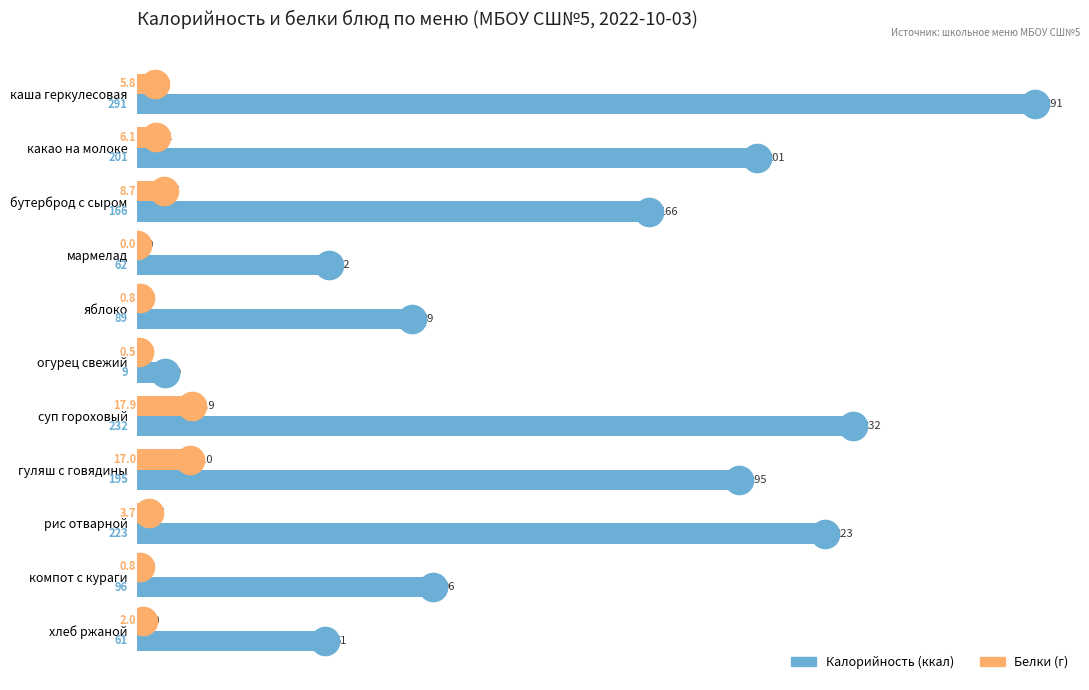

Which series has the largest total across all categories?

Калорийность (ккал)